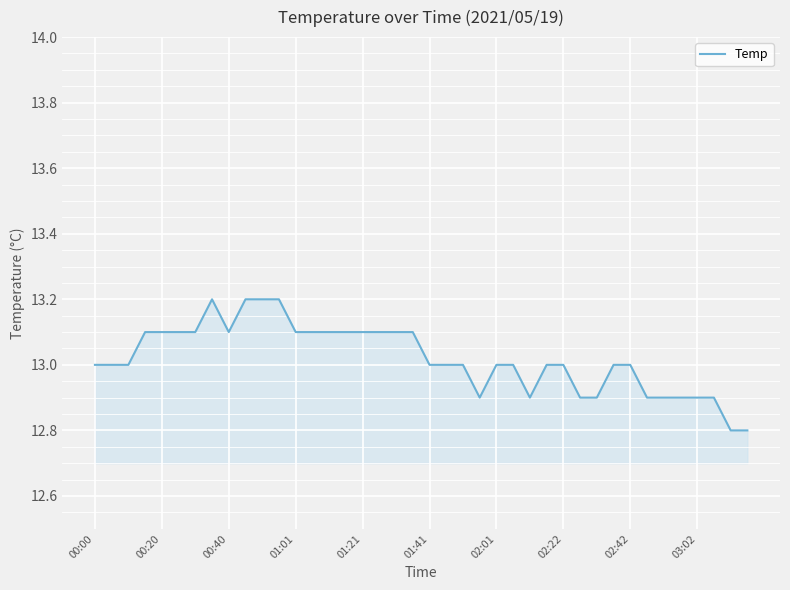

What is the difference between the maximum and minimum values?

0.4